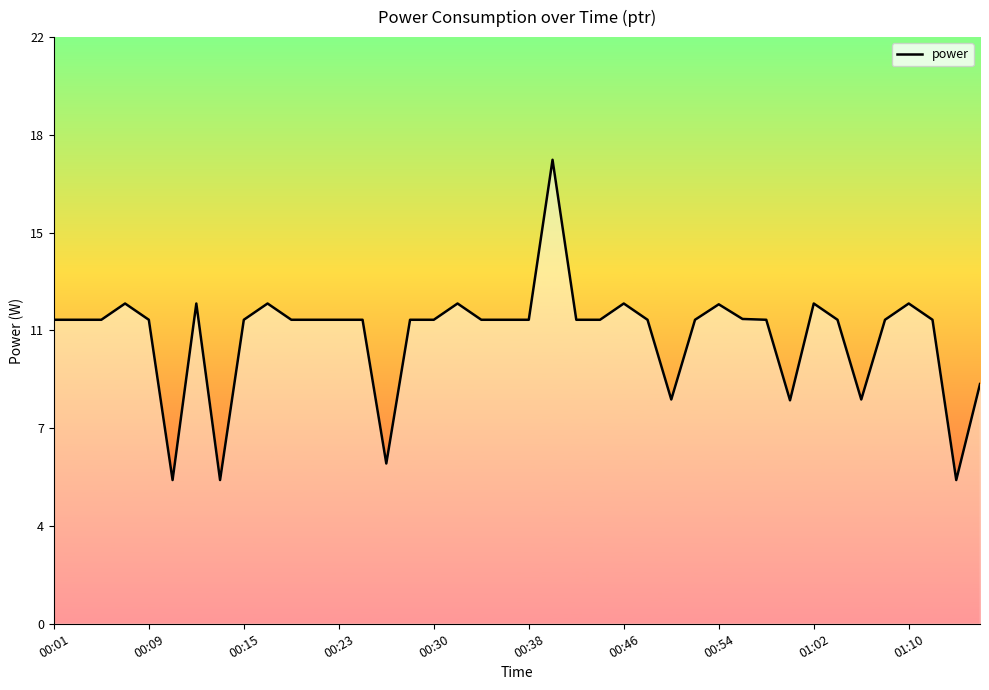

At which label is the value closest to 11?

00:01